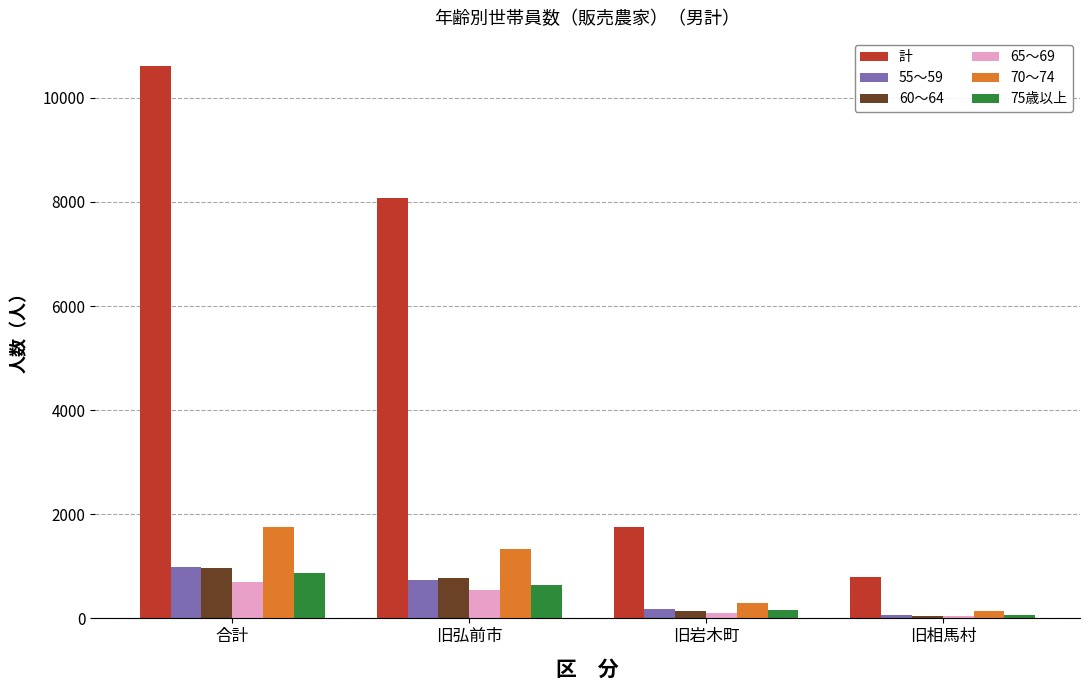

What is the label of the 2nd bar from the left?

旧弘前市